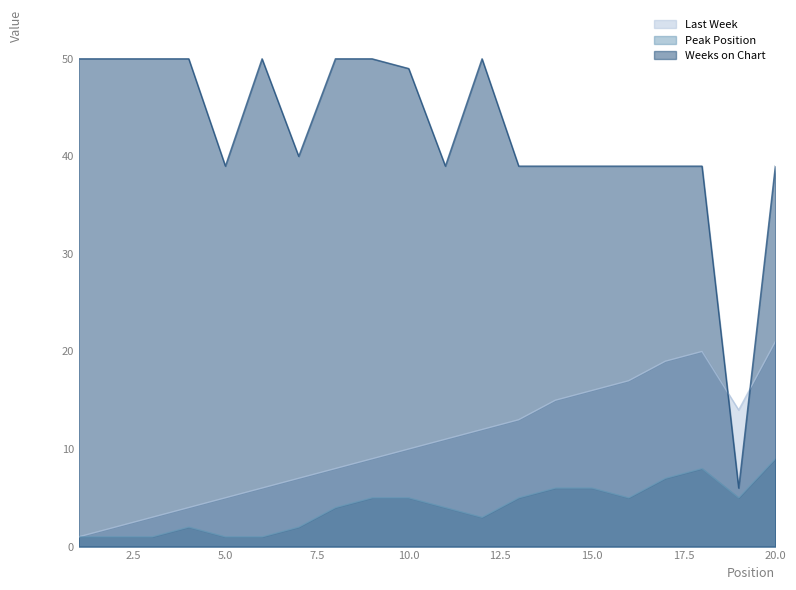

List the series in order of their peak value, highest first.

Weeks on Chart, Last Week, Peak Position